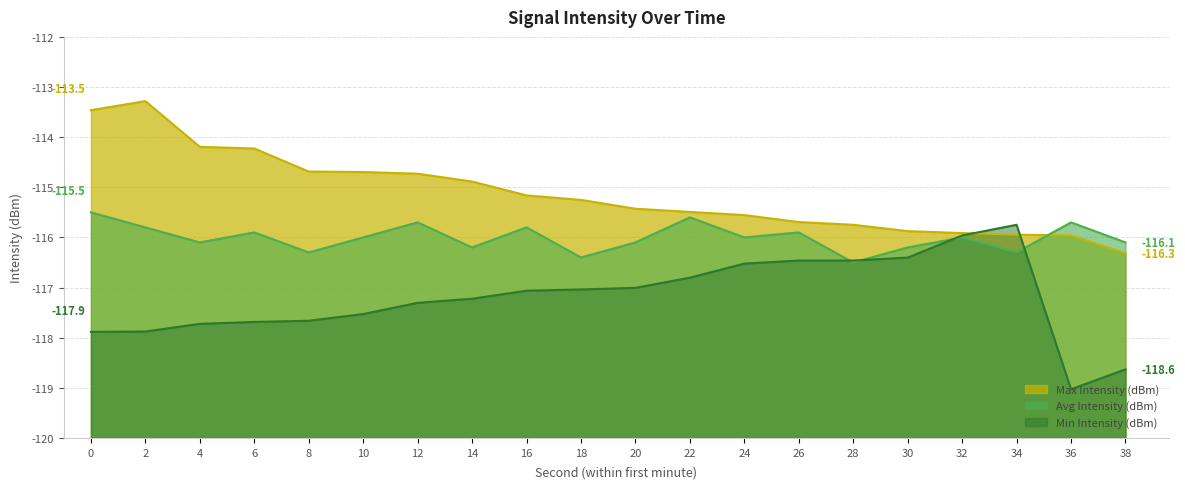

Reading left to right, transcribe all the data shown in this chart.

Max Intensity (dBm): 0=-113.5	2=-113.3	4=-114.2	6=-114.2	8=-114.7	10=-114.7	12=-114.7	14=-114.9	16=-115.2	18=-115.3	20=-115.4	22=-115.5	24=-115.6	26=-115.7	28=-115.7	30=-115.9	32=-115.9	34=-115.9	36=-116.0	38=-116.3
Avg Intensity (dBm): 0=-115.5	2=-115.8	4=-116.1	6=-115.9	8=-116.3	10=-116.0	12=-115.7	14=-116.2	16=-115.8	18=-116.4	20=-116.1	22=-115.6	24=-116.0	26=-115.9	28=-116.5	30=-116.2	32=-116.0	34=-116.3	36=-115.7	38=-116.1
Min Intensity (dBm): 0=-117.9	2=-117.9	4=-117.7	6=-117.7	8=-117.7	10=-117.5	12=-117.3	14=-117.2	16=-117.1	18=-117.0	20=-117.0	22=-116.8	24=-116.5	26=-116.5	28=-116.5	30=-116.4	32=-116.0	34=-115.7	36=-119.0	38=-118.6